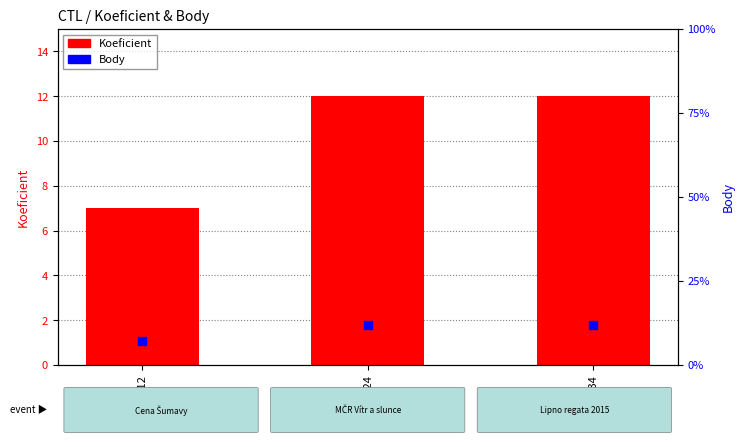

Which series contains the lowest Y value?

Koeficient